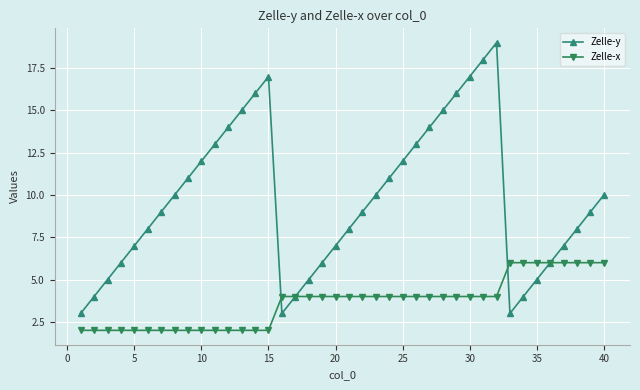

Count the number of categories in the chart.

40